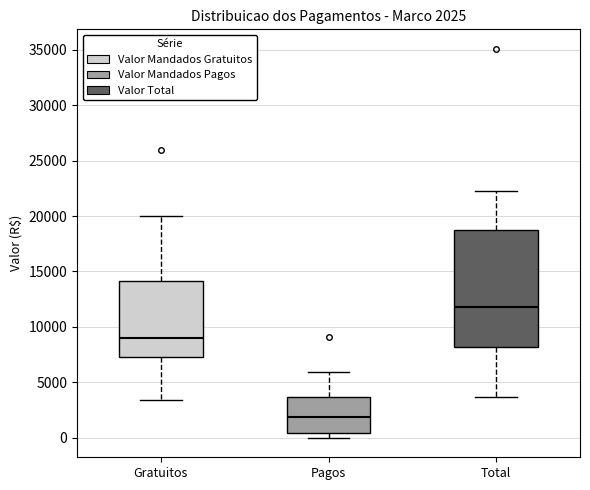

Comparing the boxes themselves (not the whiskers), which one is the tallest?

Total